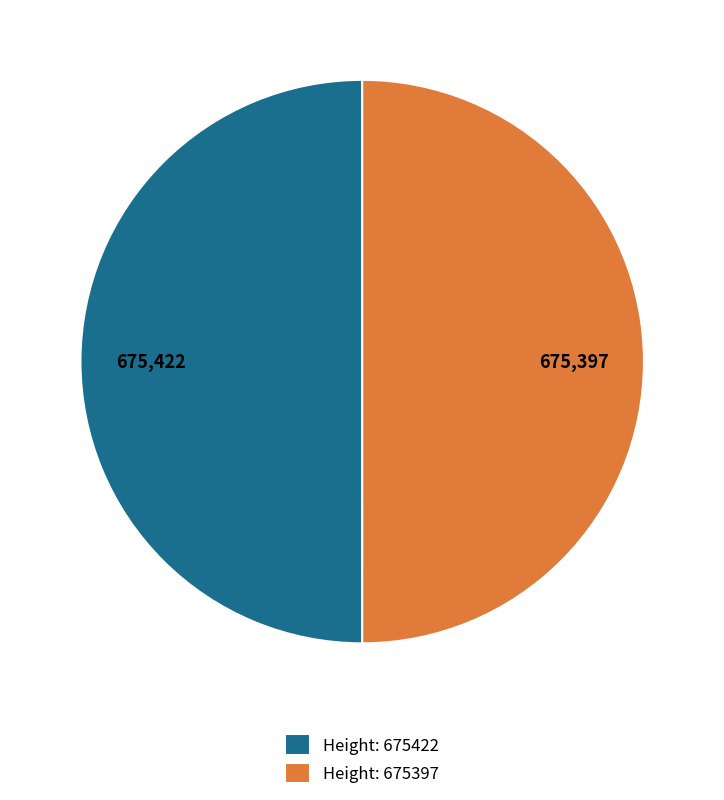

Approximately how many times larger is the value at Height: 675422 compared to Height: 675397?

1.0